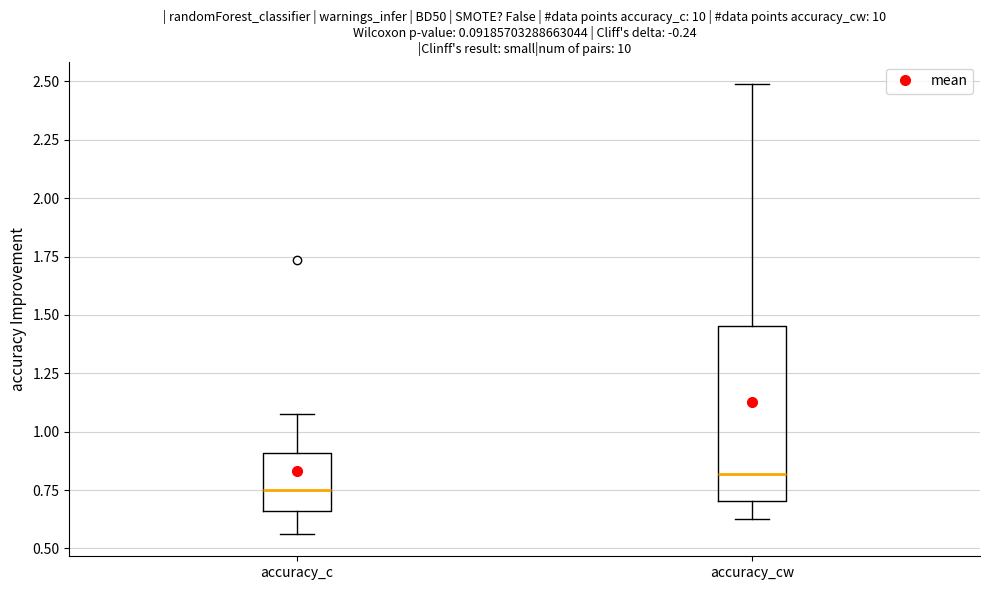

Reading left to right, read every box against the y-axis: the position of its median line, the range the box covers, and the ends of its whiskers. The values are not printed on the chart, so give them approximately, as read against the axis.

accuracy_c: median 0.75, box 0.65 to 0.90, whiskers 0.55 to 1.10
accuracy_cw: median 0.80, box 0.70 to 1.45, whiskers 0.65 to 2.50